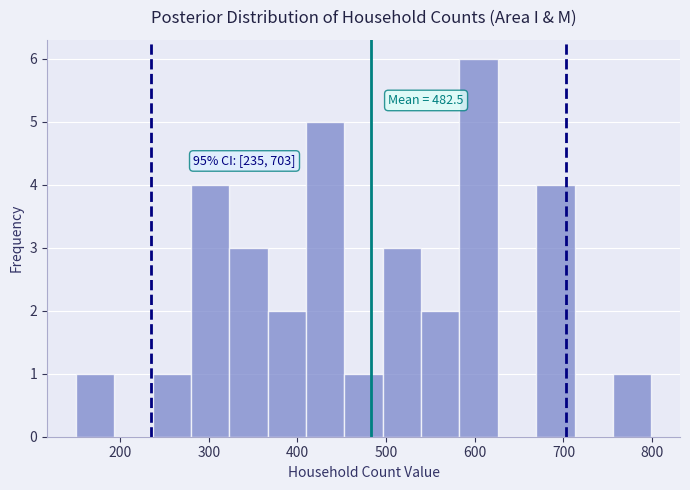

Over which range of the x-axis is the bar tallest?

580 to 630